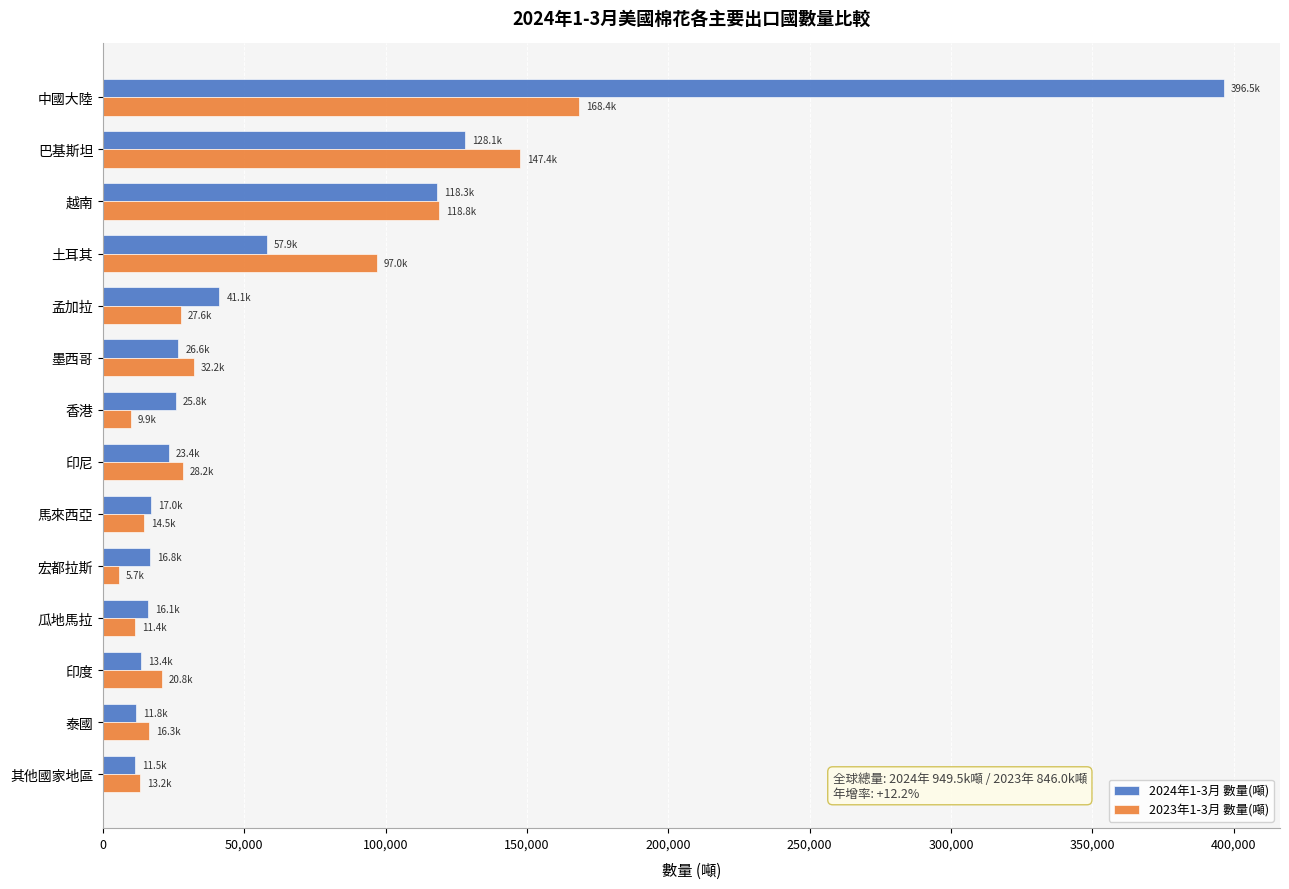

Which series changed the most between 中國大陸 and 印度?

2024年1-3月 數量(噸)